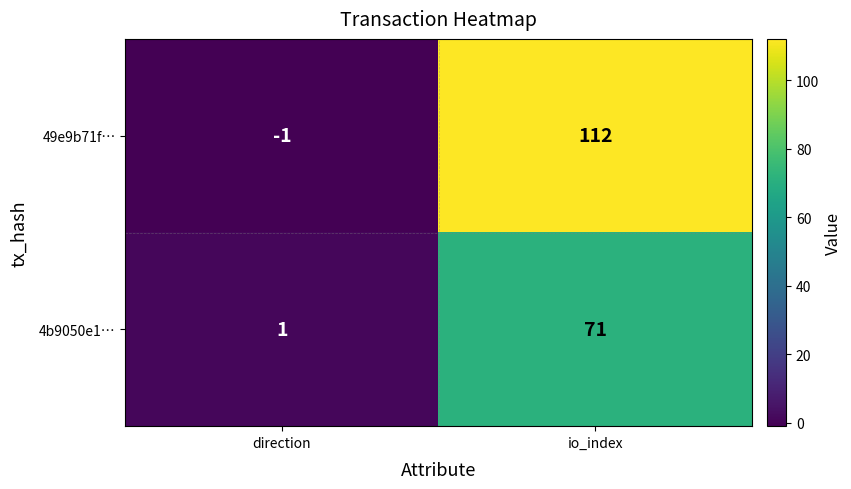

The 4b9050e1… series shows 34 at io_index. True or false?

False